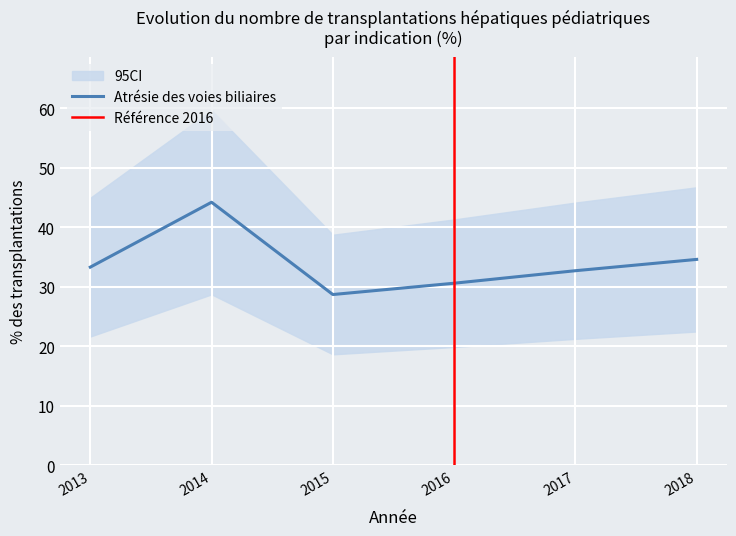

Is it true that Atrésie des voies biliaires equals 26.8 at 2014?

False